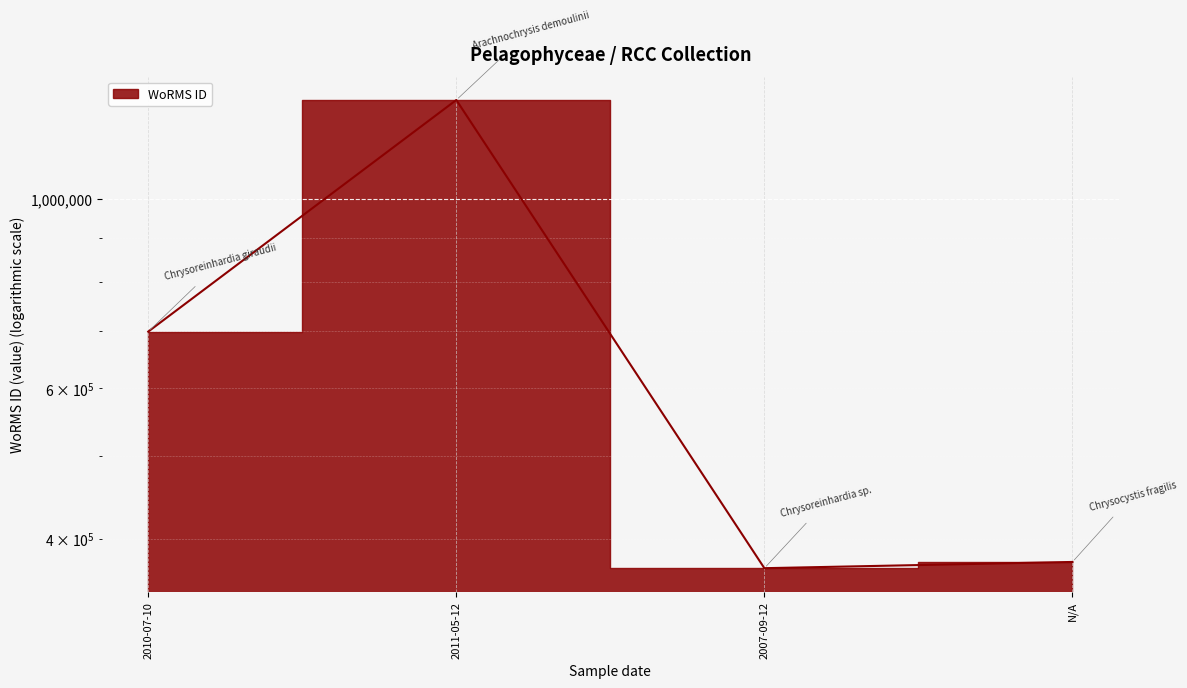

What position from the left is 2011-05-12?

2